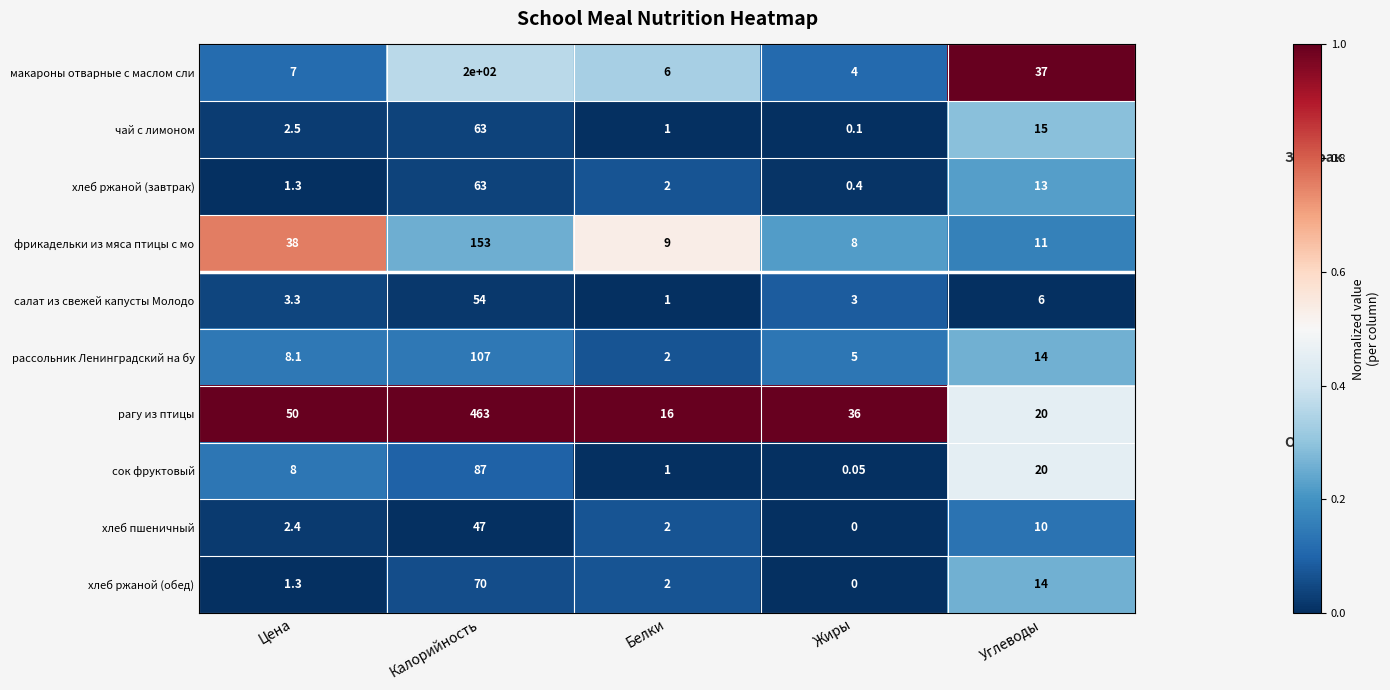

Which series has the widest spread of values?

рагу из птицы